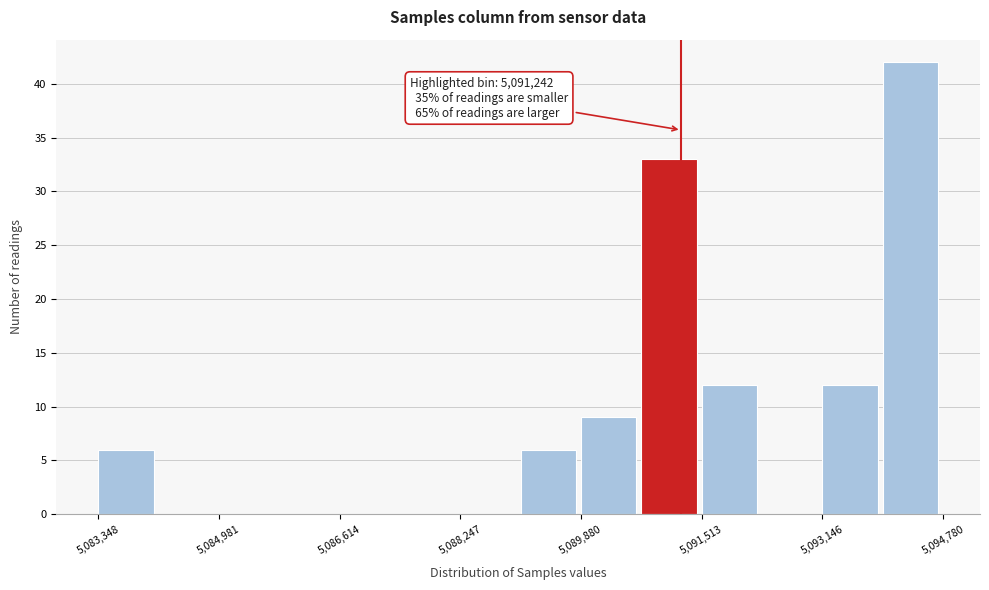

Which range on the x-axis has the tallest bar?

5094000 to 5094800